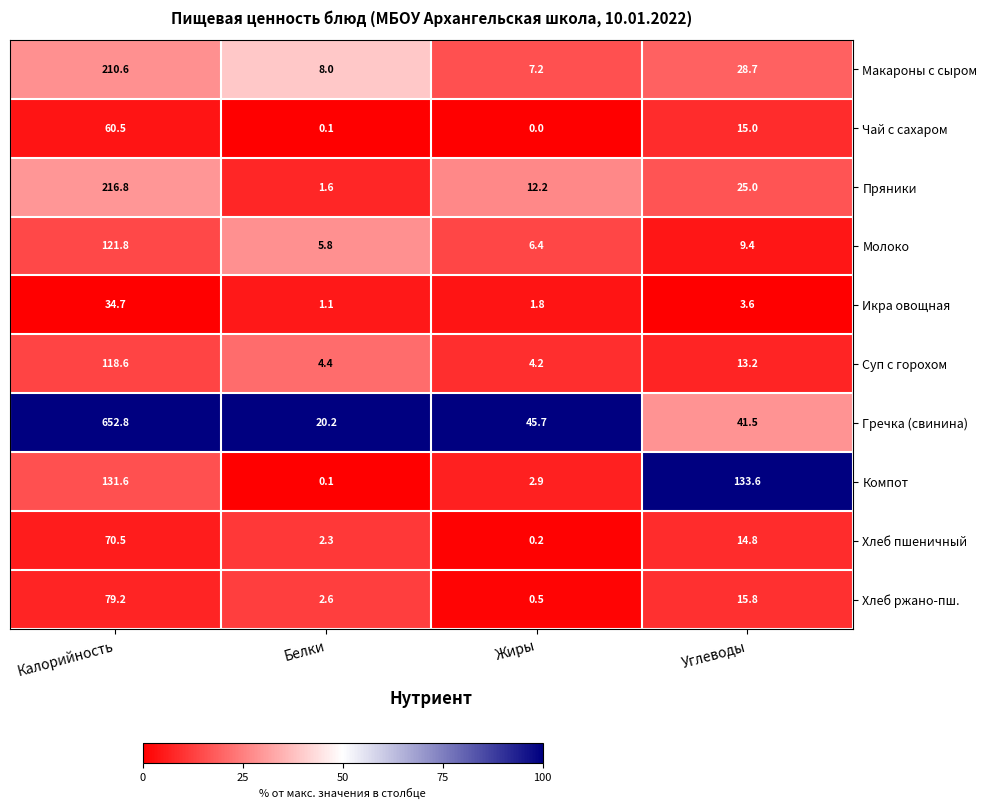

Count the number of categories in the chart.

4